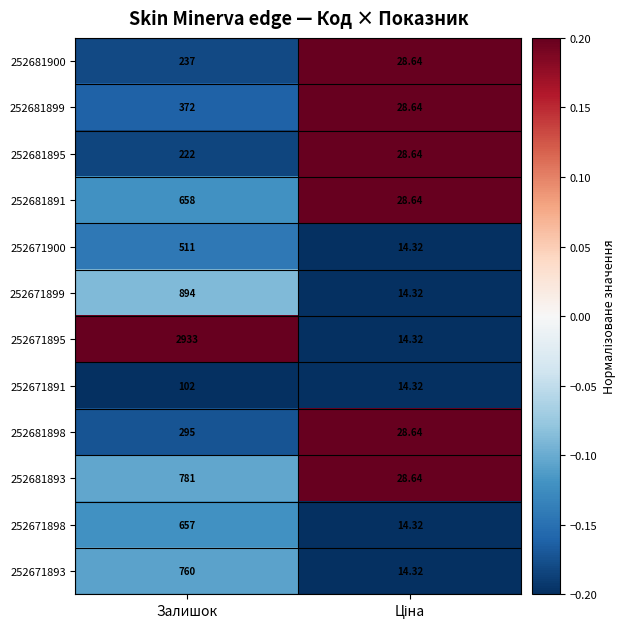

Which series has the widest spread of values?

252671895